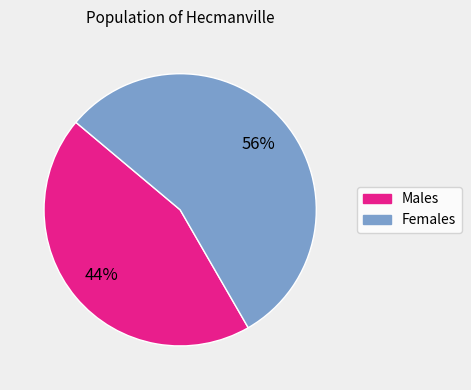

Is there any slice that represents more than half of the pie?

Yes